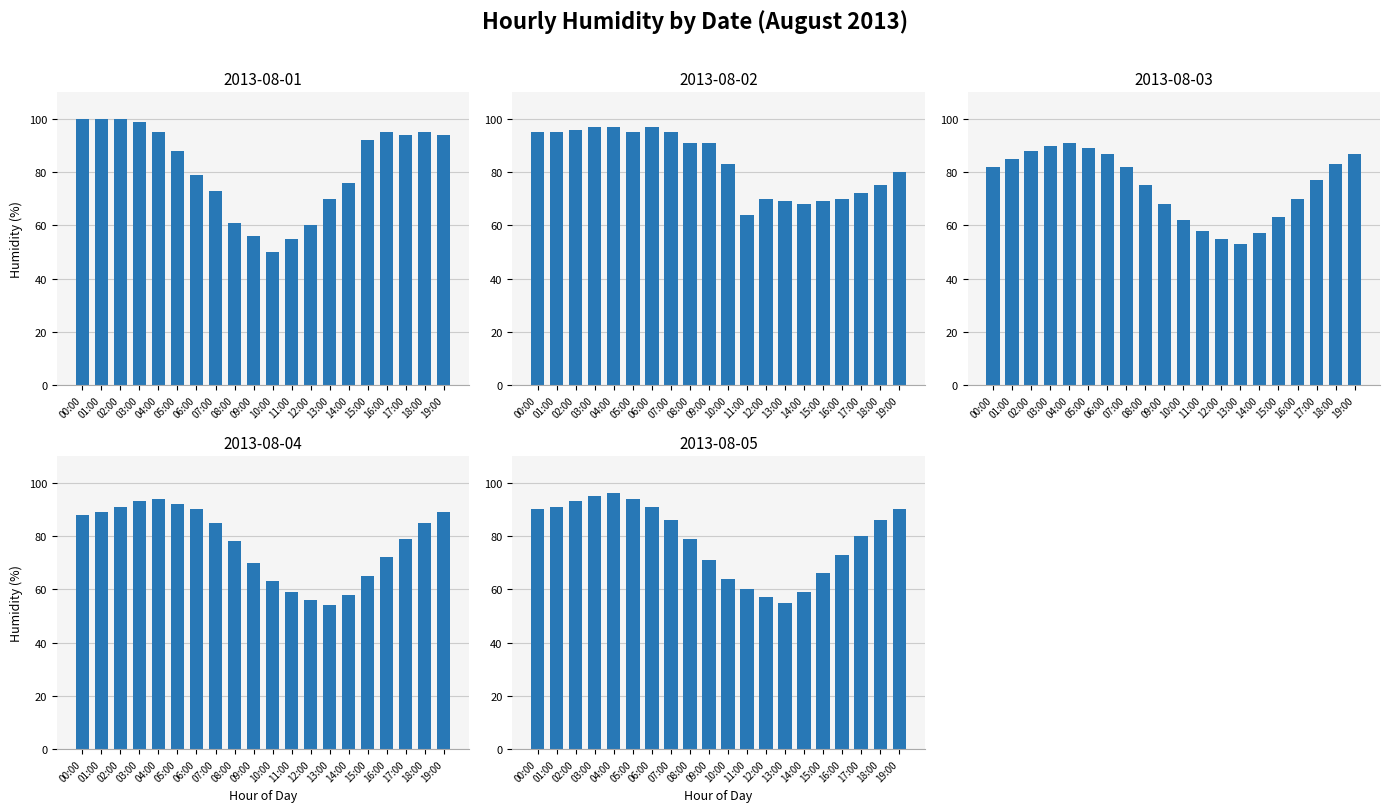

What position from the left is 06:00?

7